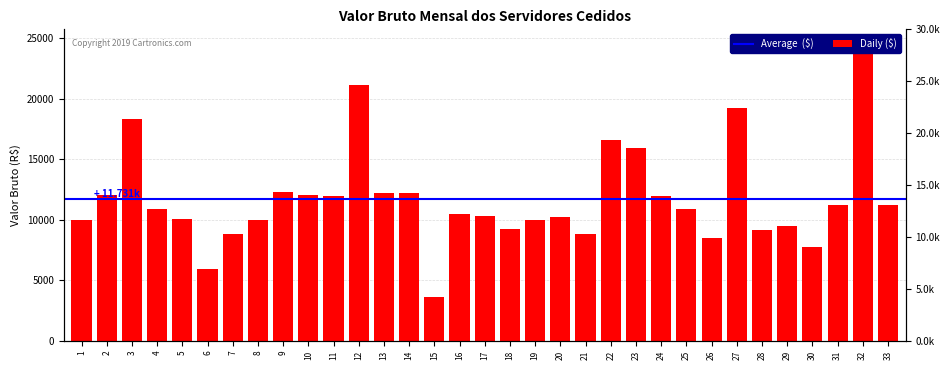

What is the sum of all values?

387128.3